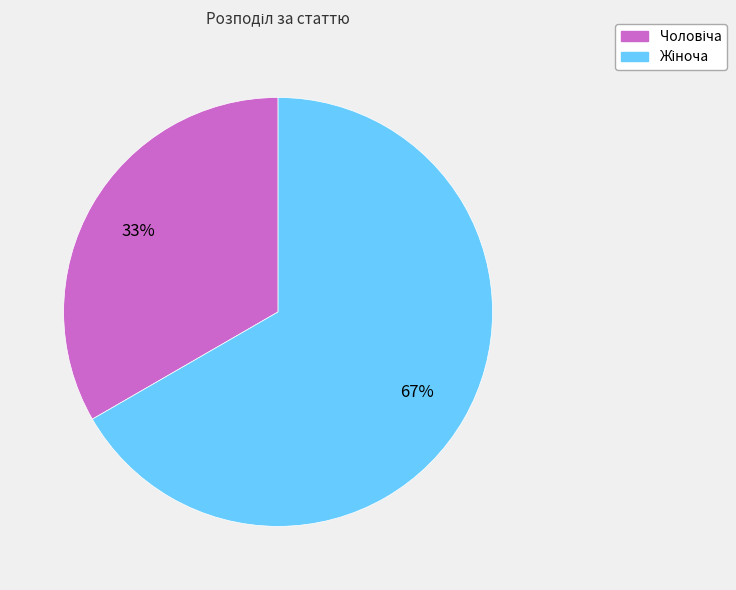

How many slices are in this pie chart?

2